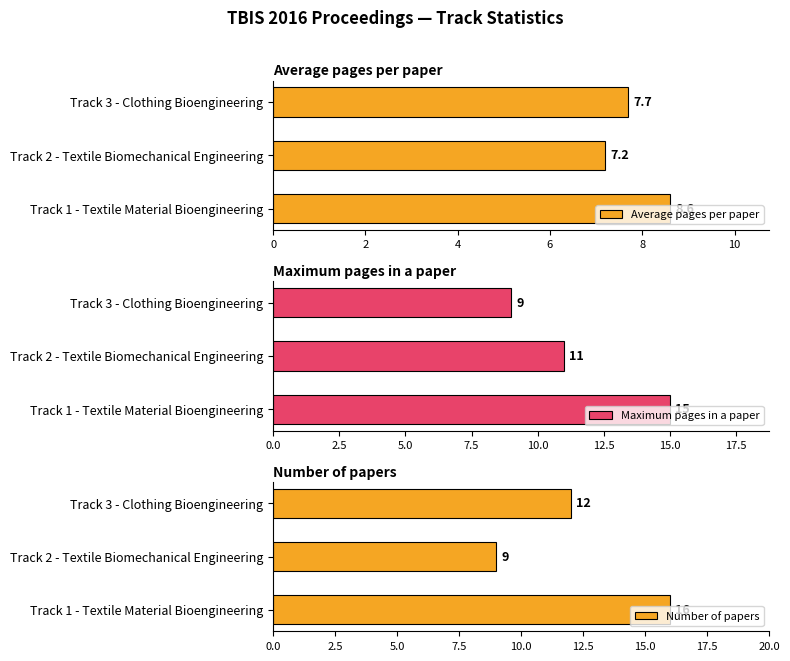

How many groups of bars are there?

3